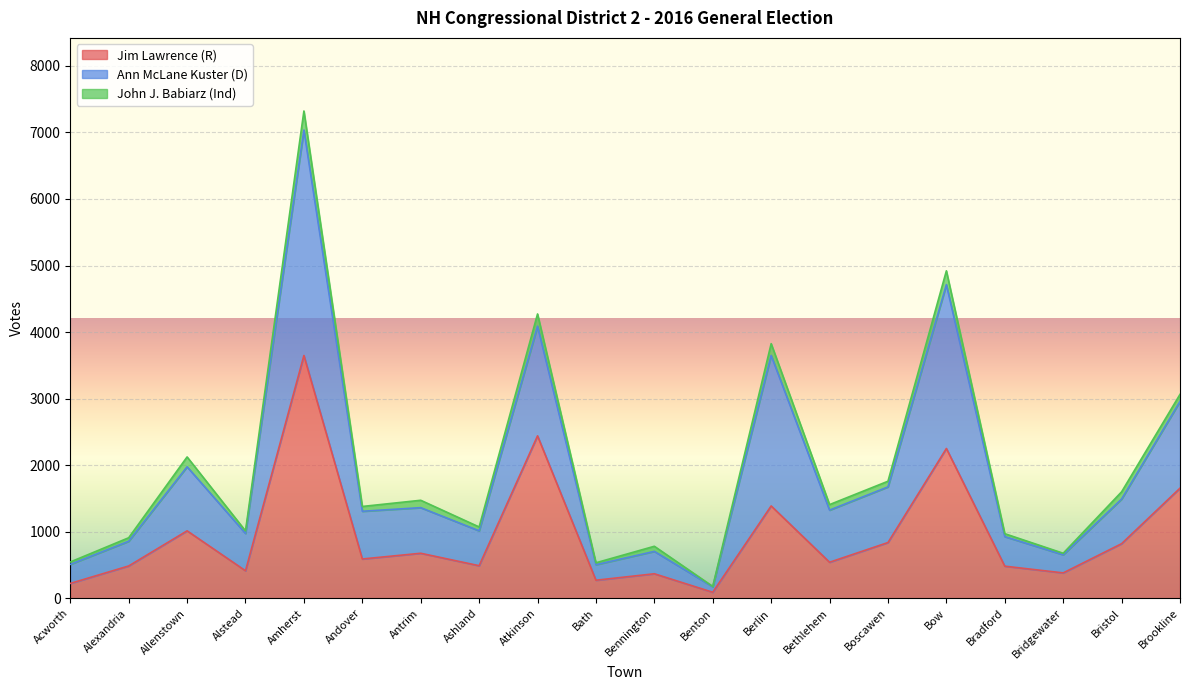

What is the sum of the Jim Lawrence (R) values at Bow and Bradford?

2736